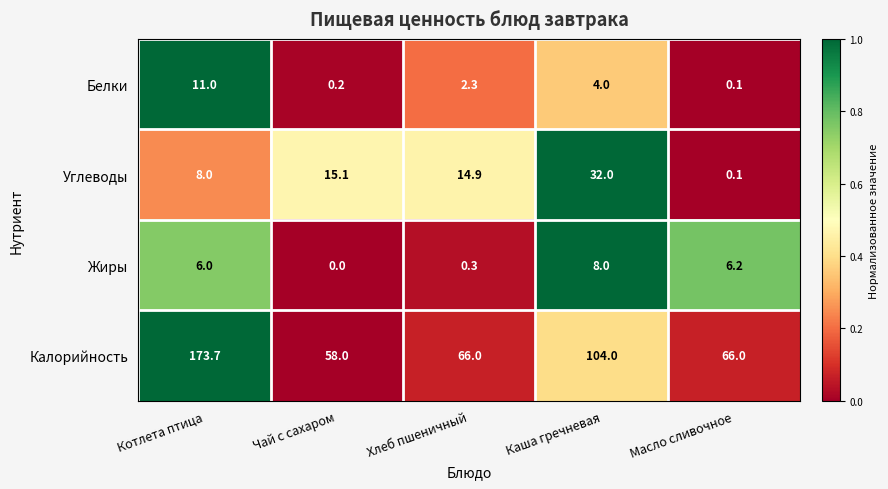

How many values in the Углеводы series are below 14?

2